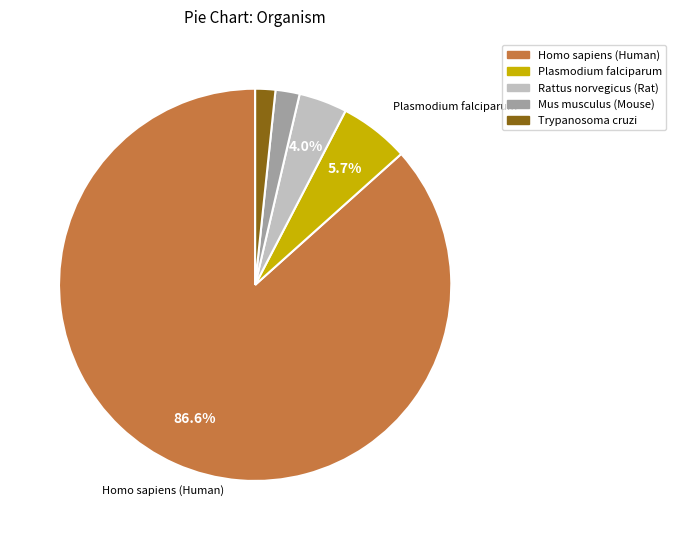

Is there any slice that represents more than half of the pie?

Yes